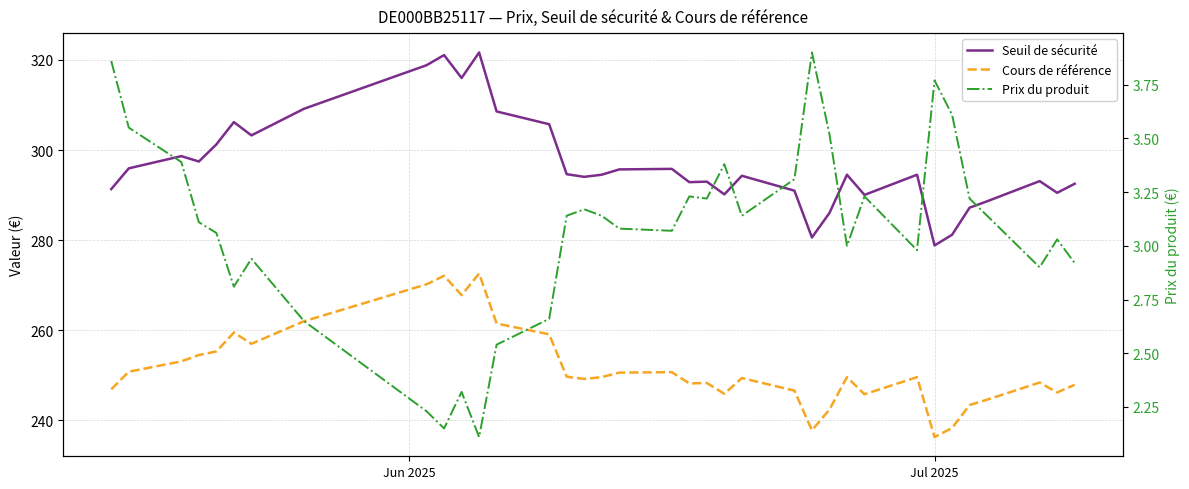

Is this an area chart (filled region under the line)?

No